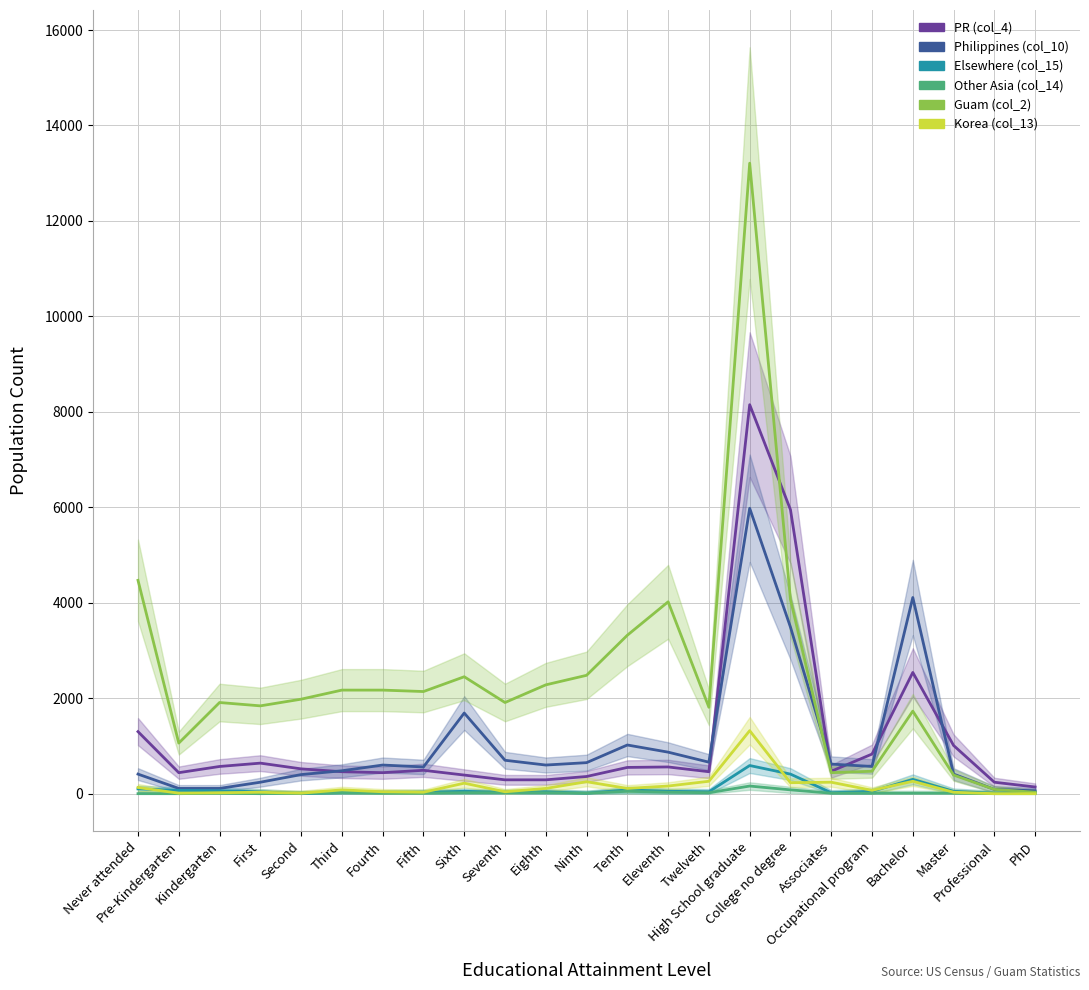

What is the label of the 20th point from the left?

Bachelor